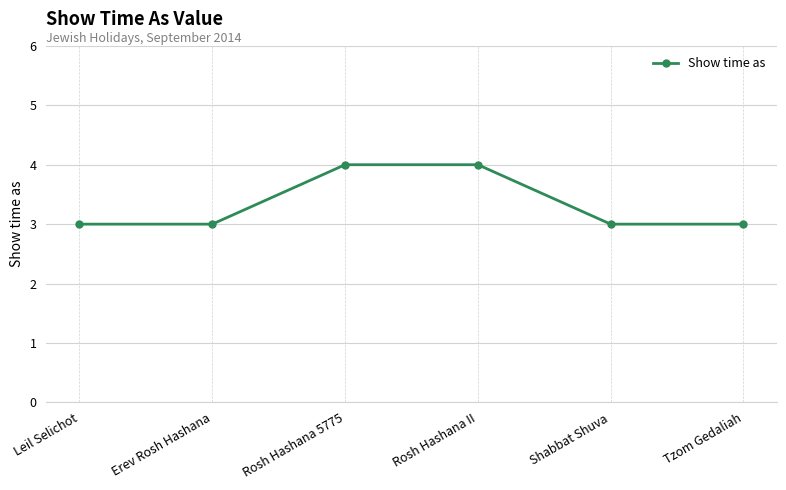

What position from the left is Leil Selichot?

1